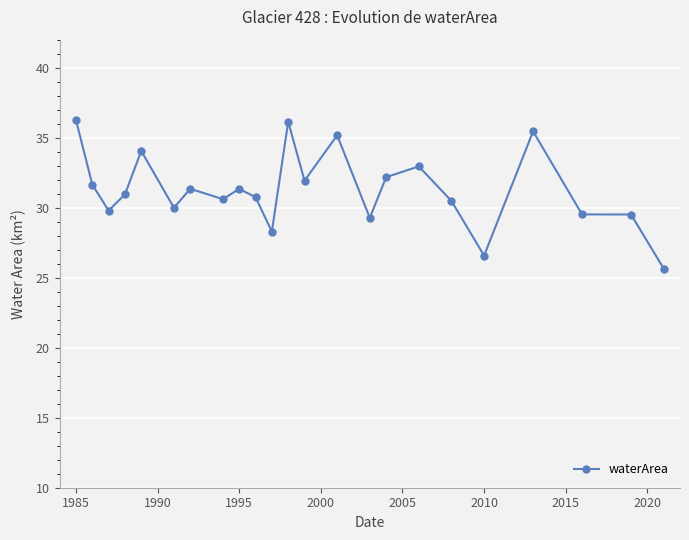

Does the chart have visible grid lines?

Yes